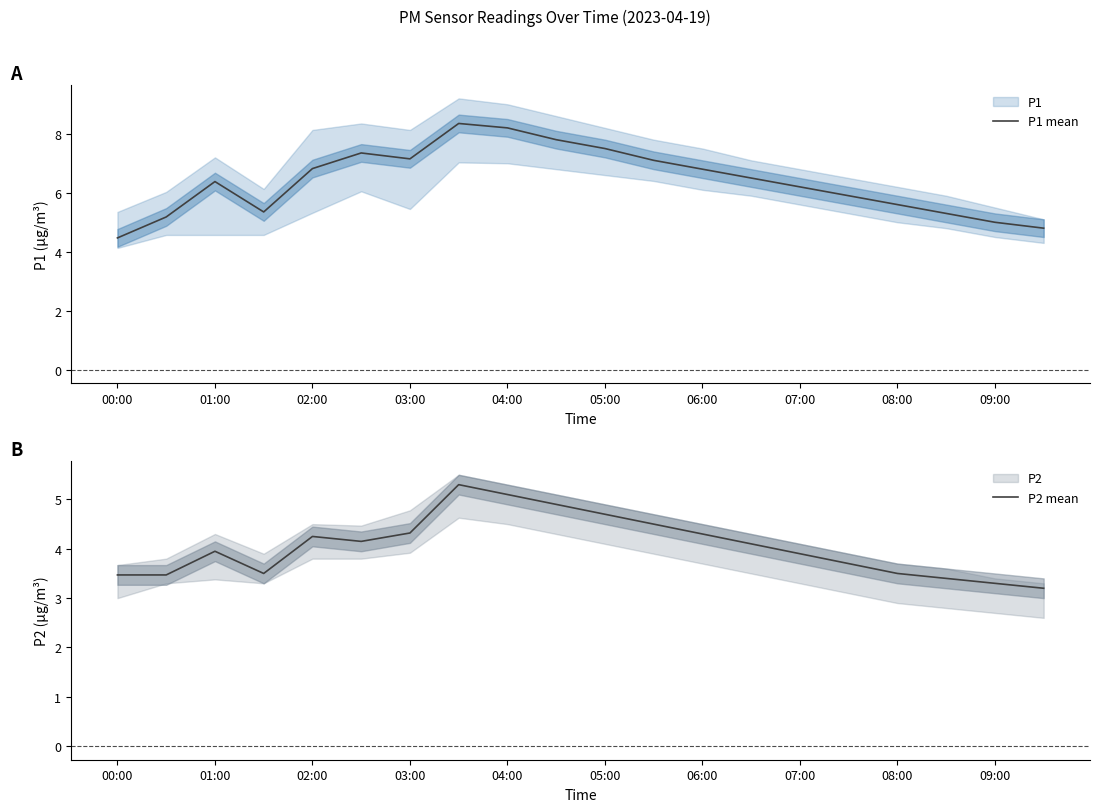

True or false: P1 mean has a value of 9.6 at 03:00.

False